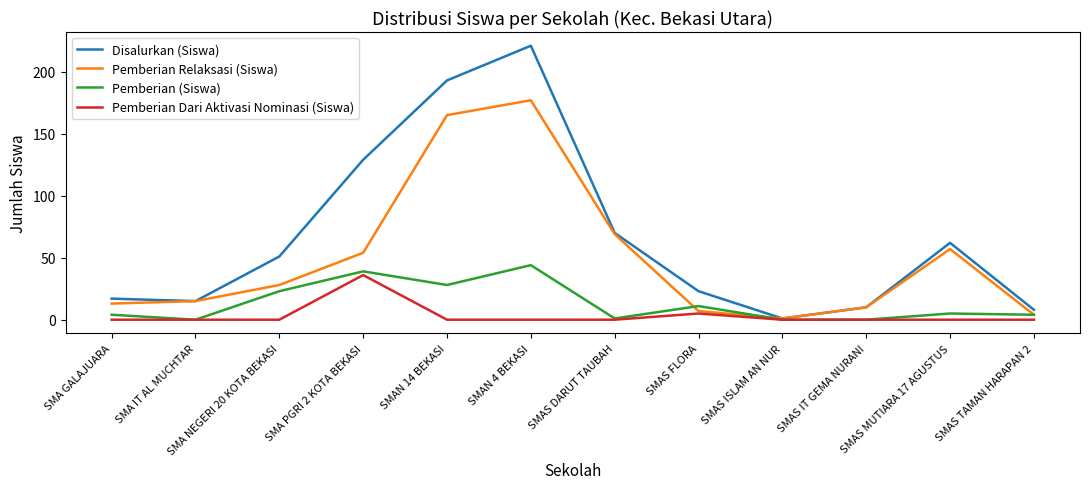

Between SMA GALAJUARA and SMA NEGERI 20 KOTA BEKASI, which series saw the biggest shift?

Disalurkan (Siswa)